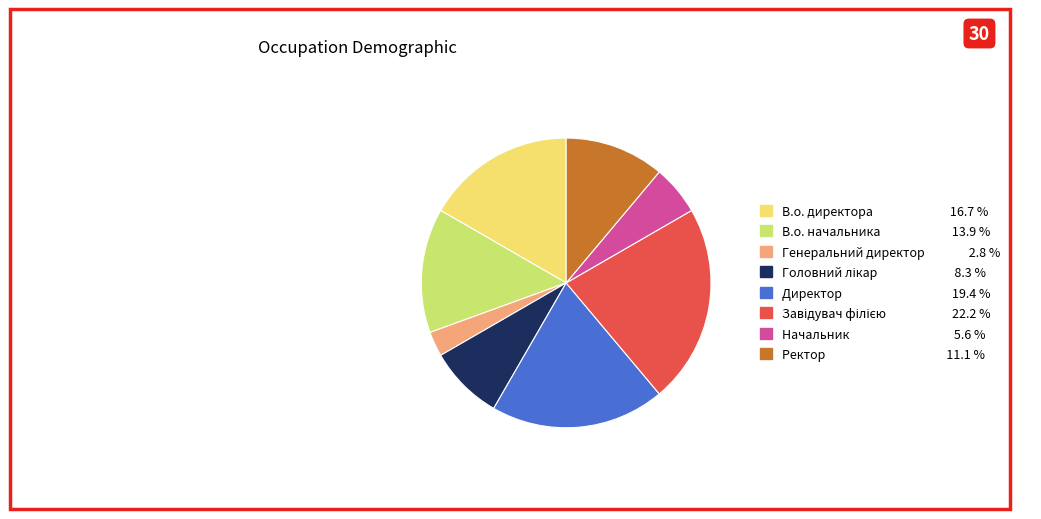

Is there a majority slice in this chart?

No